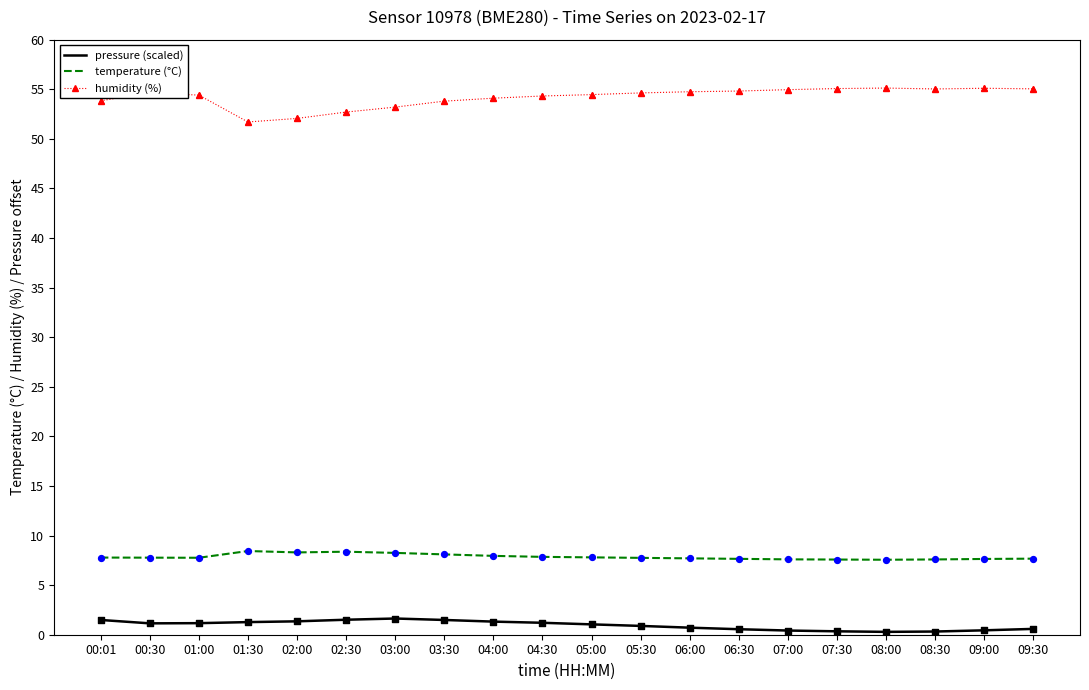

Is the value of temperature (°C) at 02:00 greater than the value of pressure (scaled) at 05:00?

Yes